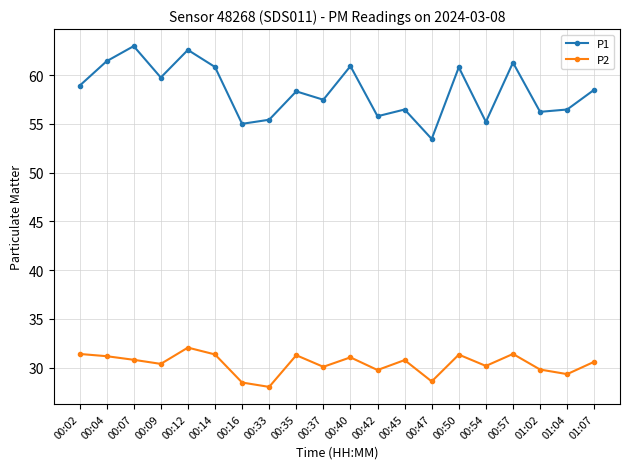

The value of P2 at 00:50 is 50.5. True or false?

False